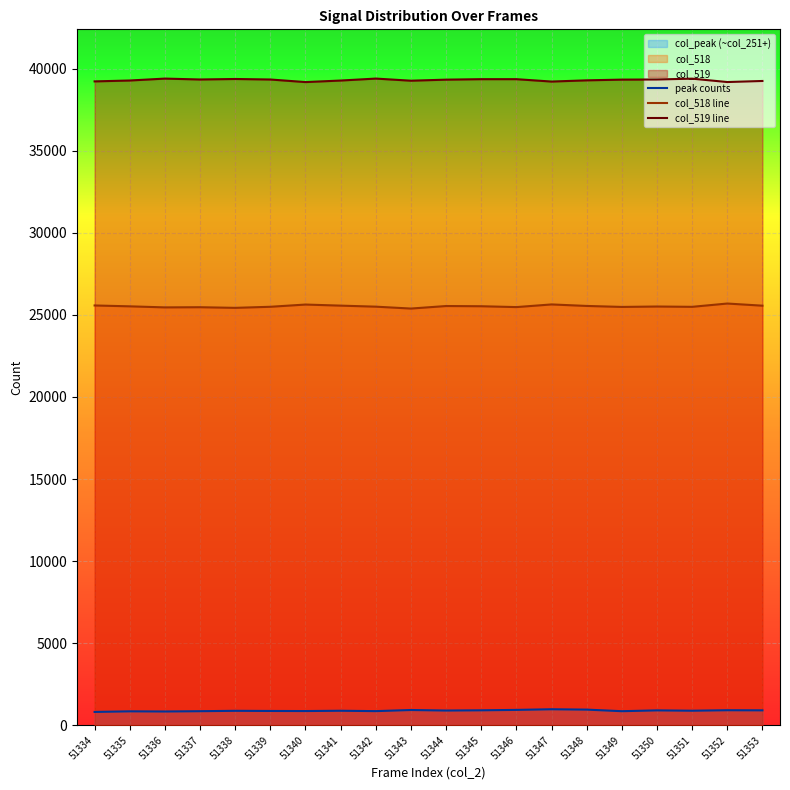

List the series in order of their peak value, highest first.

col_519 line, col_518 line, peak counts